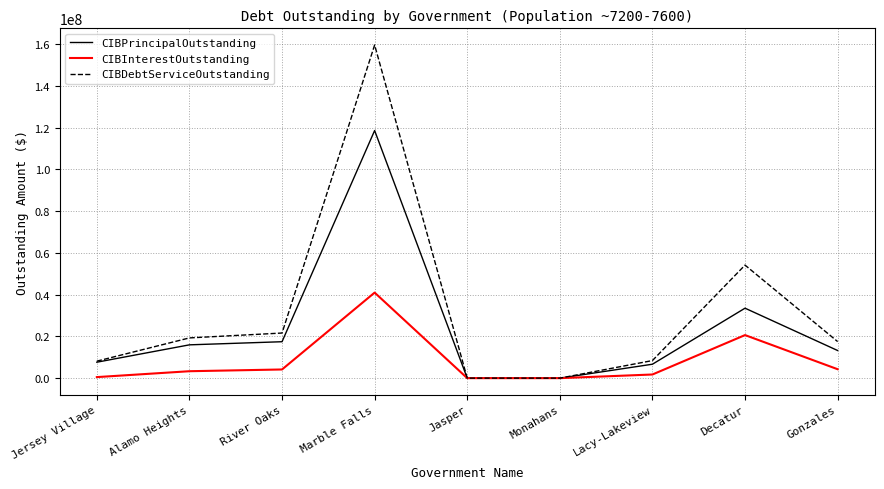

Where is the first local maximum for CIBPrincipalOutstanding?

Marble Falls